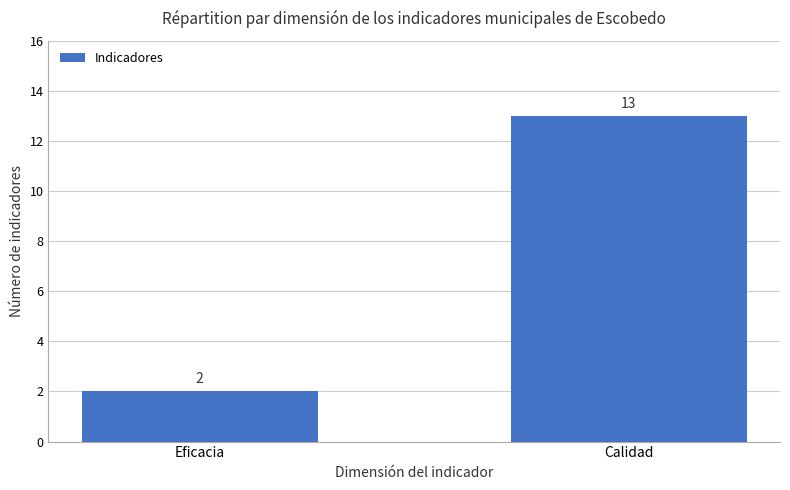

At which label is the value closest to 7?

Eficacia